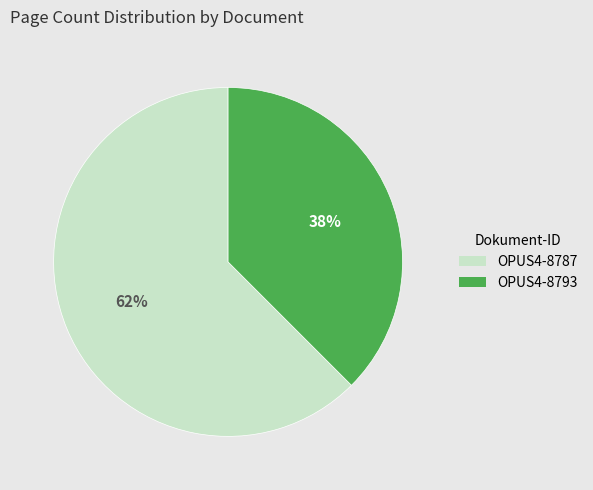

True or false: OPUS4-8793 accounts for 46% of the total.

False